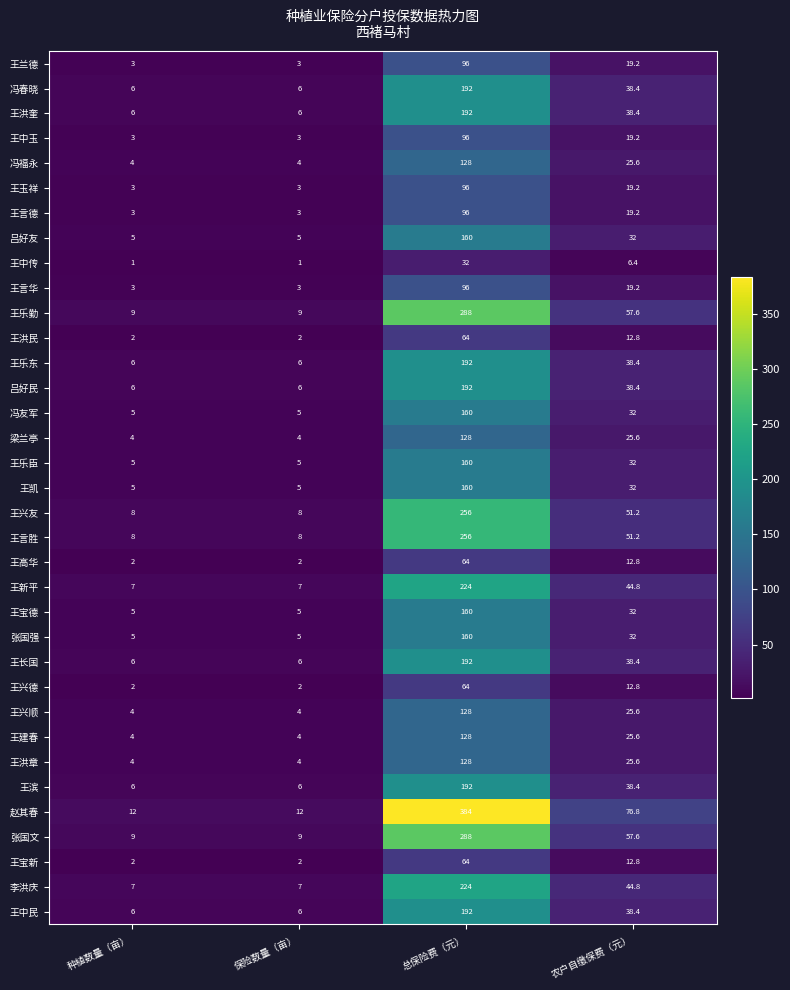

What is the highest value of the 赵其春 series?

384.0